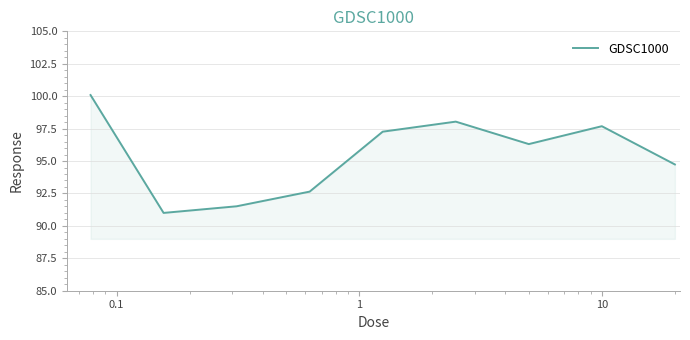

What is the maximum value shown in the chart?

100.1